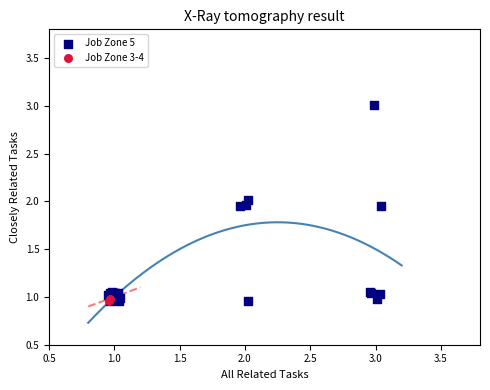

Which series has the widest spread of Y values?

Job Zone 5